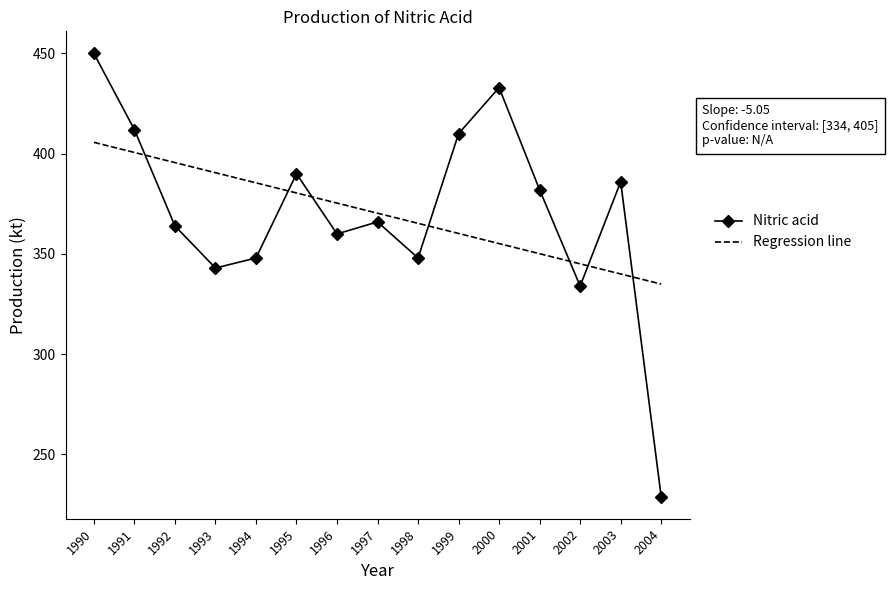

True or false: Nitric acid has more than 2 points higher than both neighbors.

True